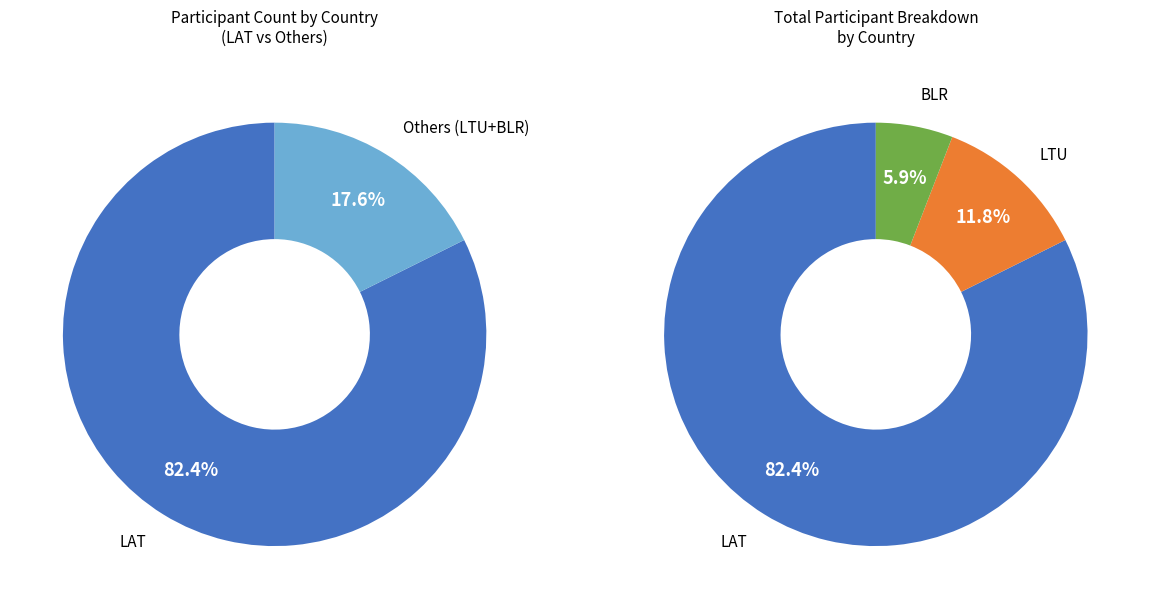

How many slices are in this pie chart?

3